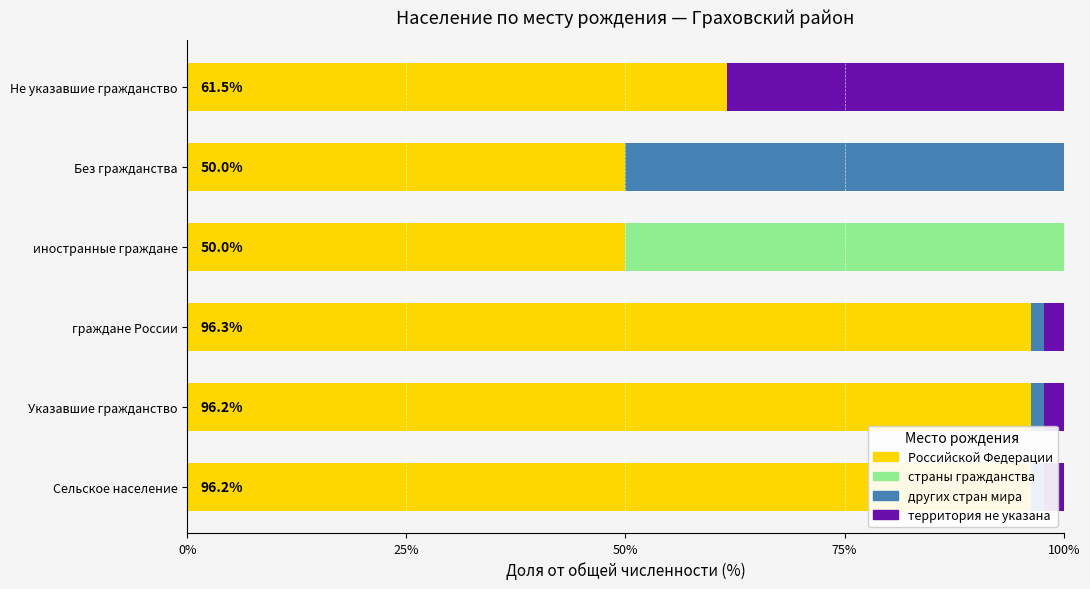

What is the highest value of the Российской Федерации series?

96.3